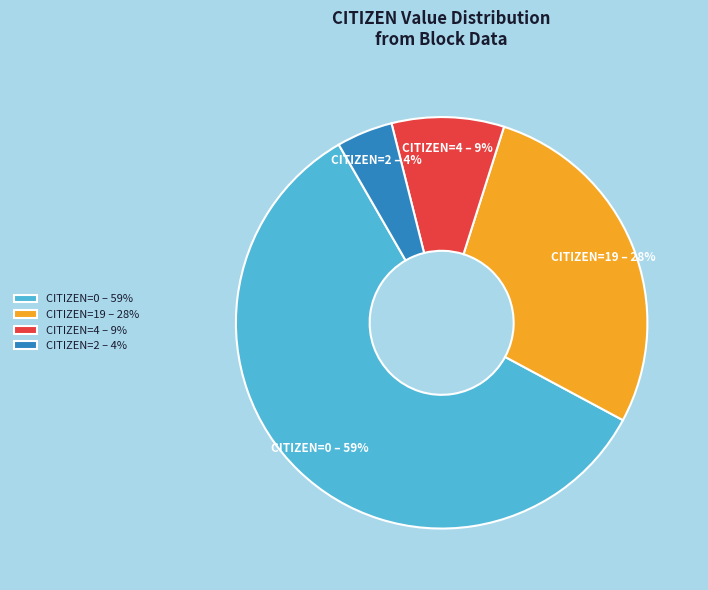

Which slice represents more than half of the pie?

CITIZEN=0 – 59%